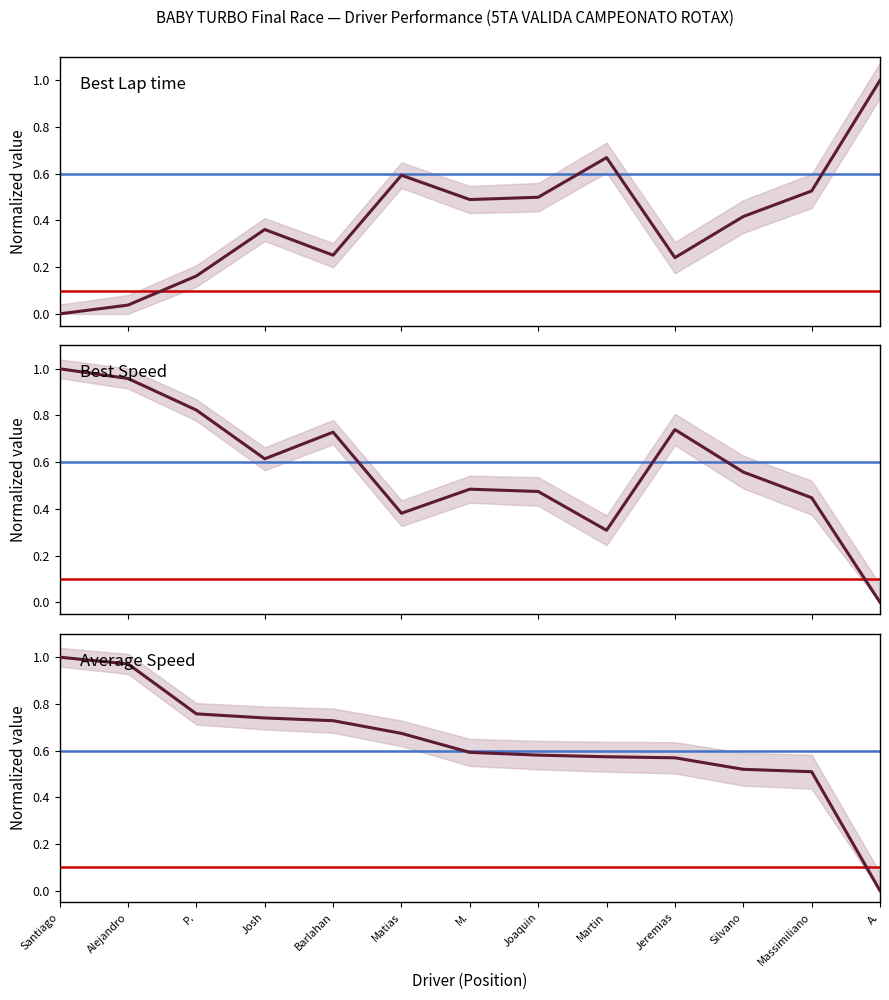

Rank the categories by Best Lap time value from highest to lowest.

A., Martin, Matias, Massimiliano, Joaquin, M., Silvano, Josh, Barlahan, Jeremias, P., Alejandro, Santiago